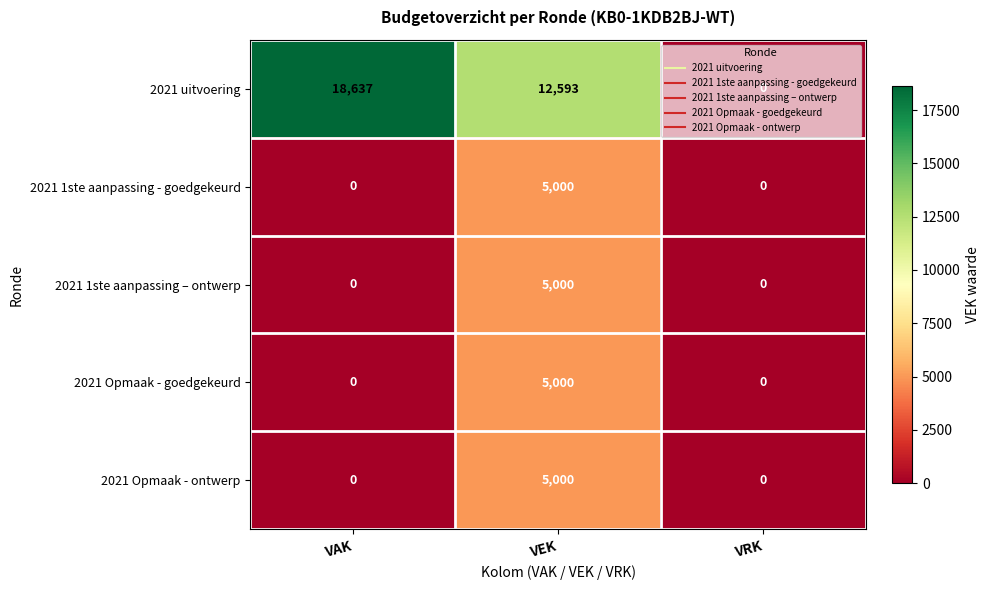

The value of 2021 1ste aanpassing – ontwerp at VEK is 5000. True or false?

True